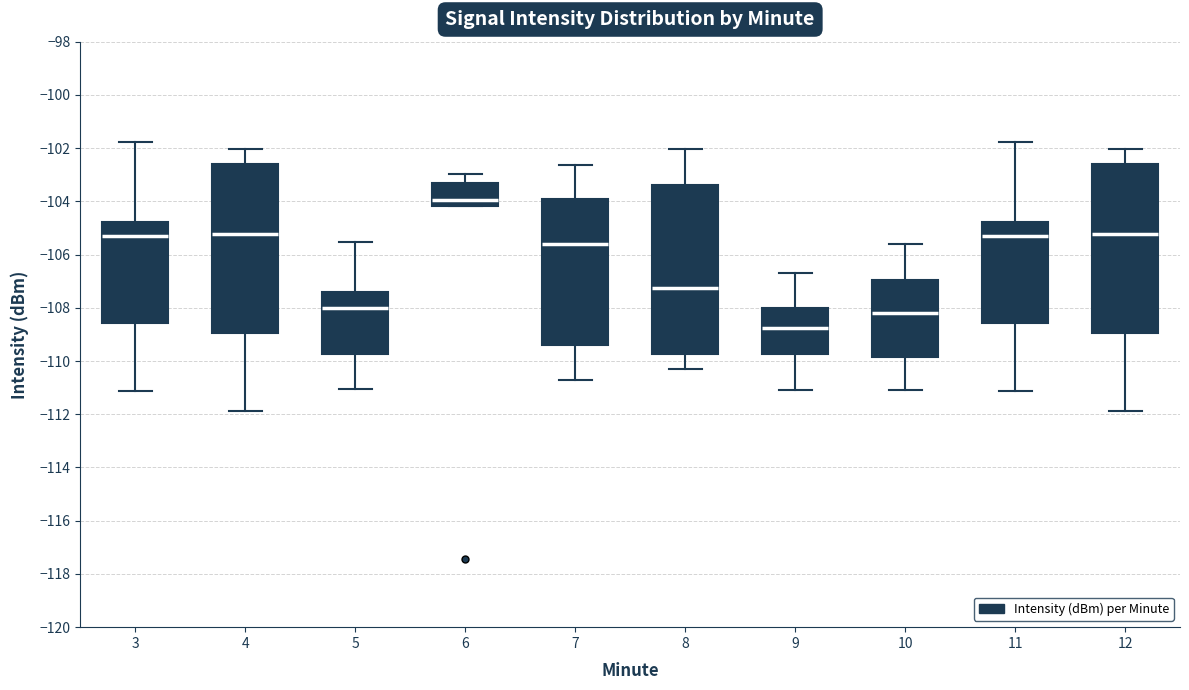

Reading left to right, read every box against the y-axis: the position of its median line, the range the box covers, and the ends of its whiskers. The values are not printed on the chart, so give them approximately, as read against the axis.

3: median -105.4, box -108.6 to -104.8, whiskers -111.2 to -101.8
4: median -105.2, box -109.0 to -102.6, whiskers -111.8 to -102.0
5: median -108.0, box -109.8 to -107.4, whiskers -111.0 to -105.6
6: median -104.0, box -104.2 to -103.2, whiskers -104.2 to -103.0
7: median -105.6, box -109.4 to -104.0, whiskers -110.8 to -102.6
8: median -107.2, box -109.8 to -103.4, whiskers -110.4 to -102.0
9: median -108.8, box -109.8 to -108.0, whiskers -111.0 to -106.6
10: median -108.2, box -109.8 to -107.0, whiskers -111.0 to -105.6
11: median -105.4, box -108.6 to -104.8, whiskers -111.2 to -101.8
12: median -105.2, box -109.0 to -102.6, whiskers -111.8 to -102.0